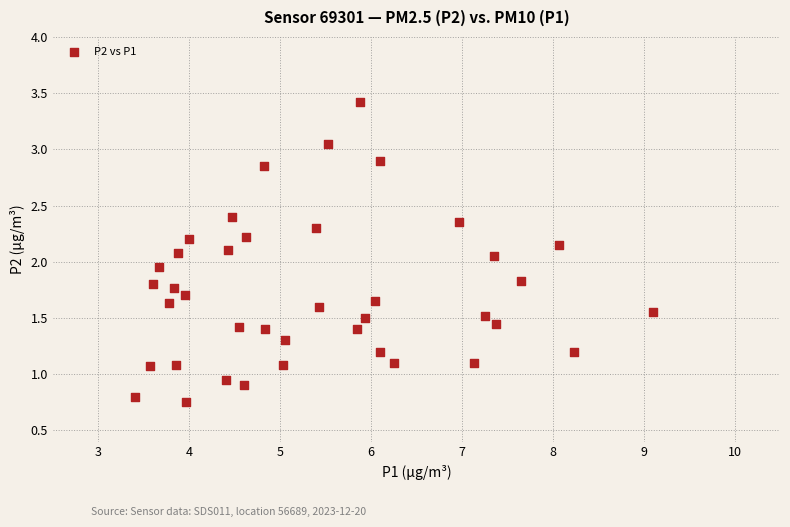

What is the range of Y values (max minus min)?

2.7